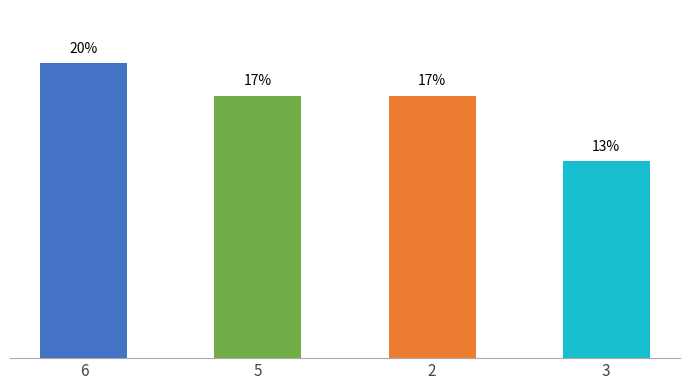

What is the sum of the values at 3 and 2?

30.4